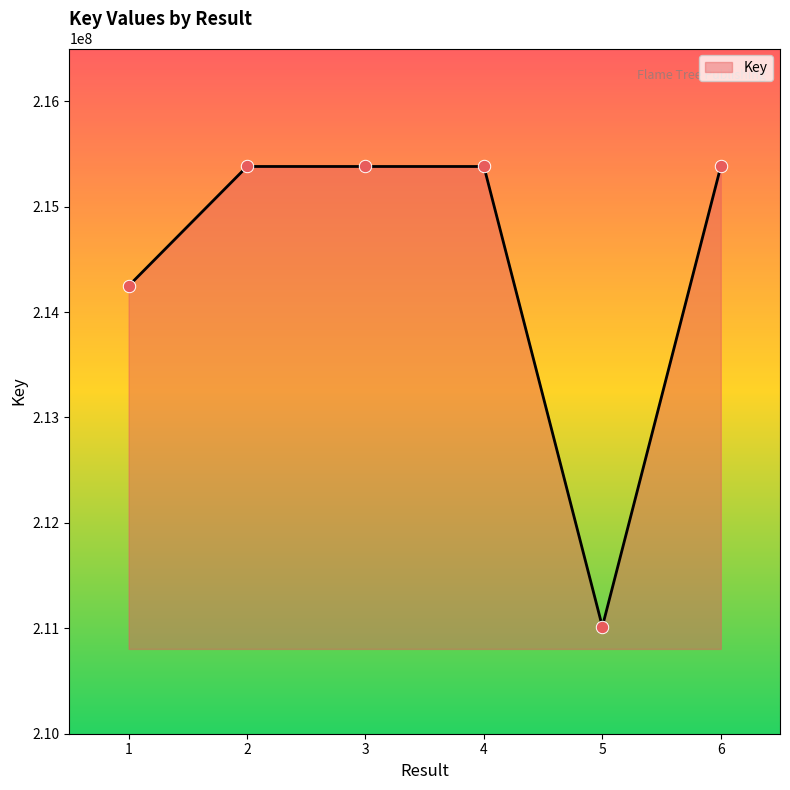

Between 1 and 6, which is larger?

6